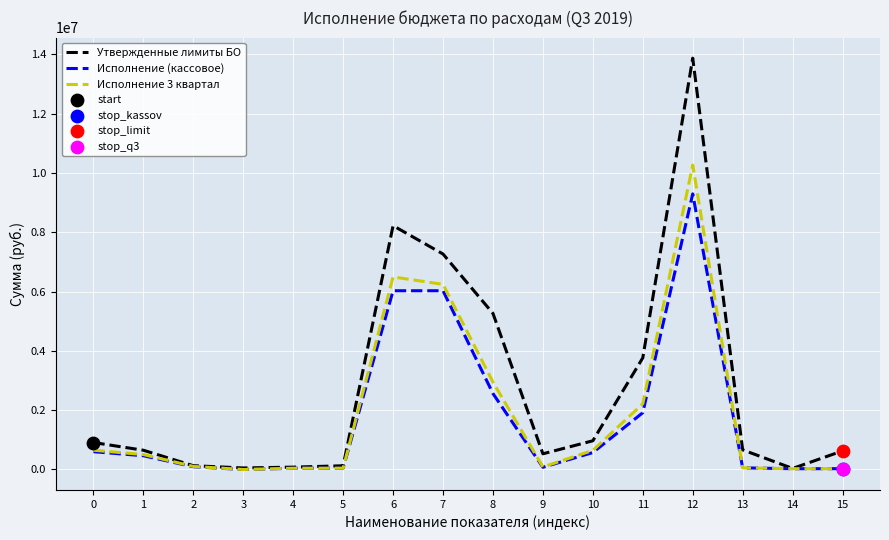

Which series has the largest total across all categories?

Утвержденные лимиты БО